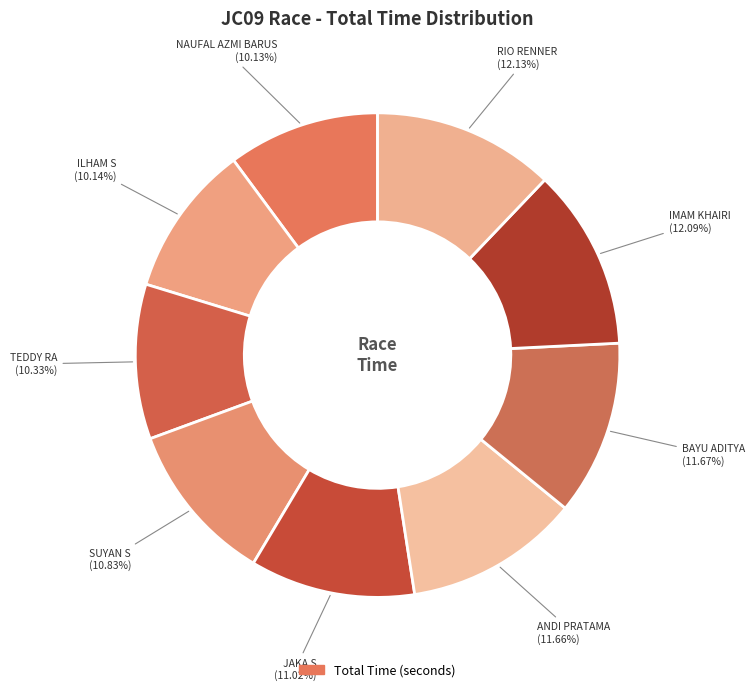

Rank the categories by value from highest to lowest.

RIO RENNER, IMAM KHAIRI, BAYU ADITYA, ANDI PRATAMA, JAKA S, SUYAN S, TEDDY RA, ILHAM S, NAUFAL AZMI BARUS